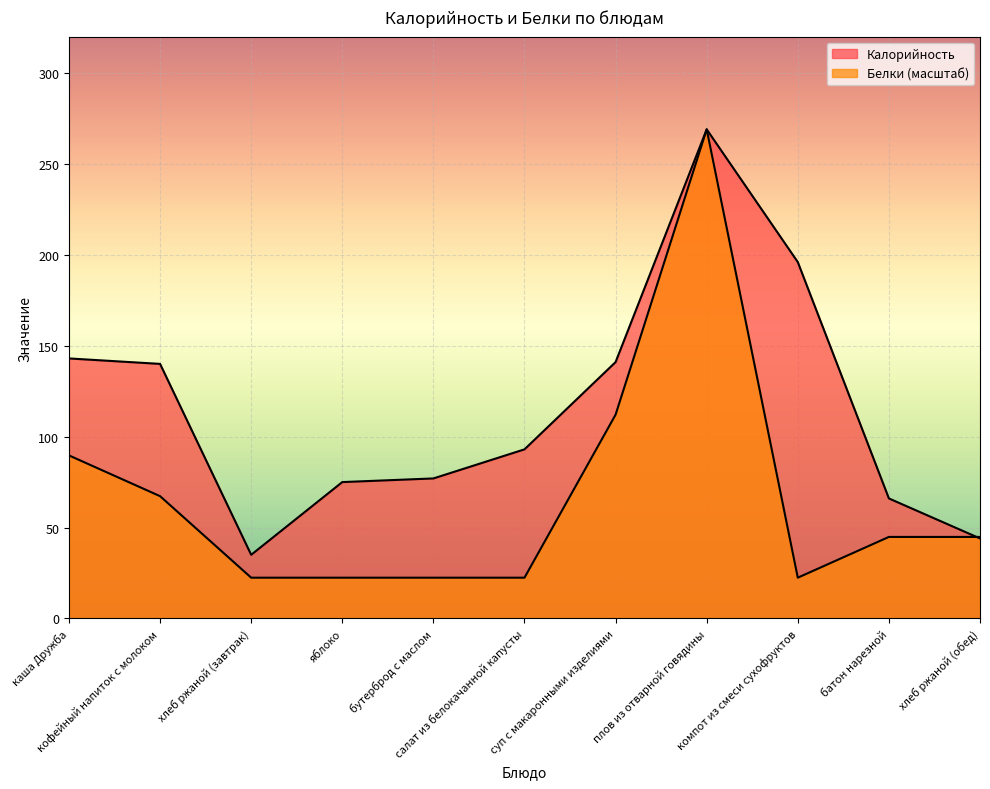

List the series in order of their peak value, lowest first.

Калорийность, Белки